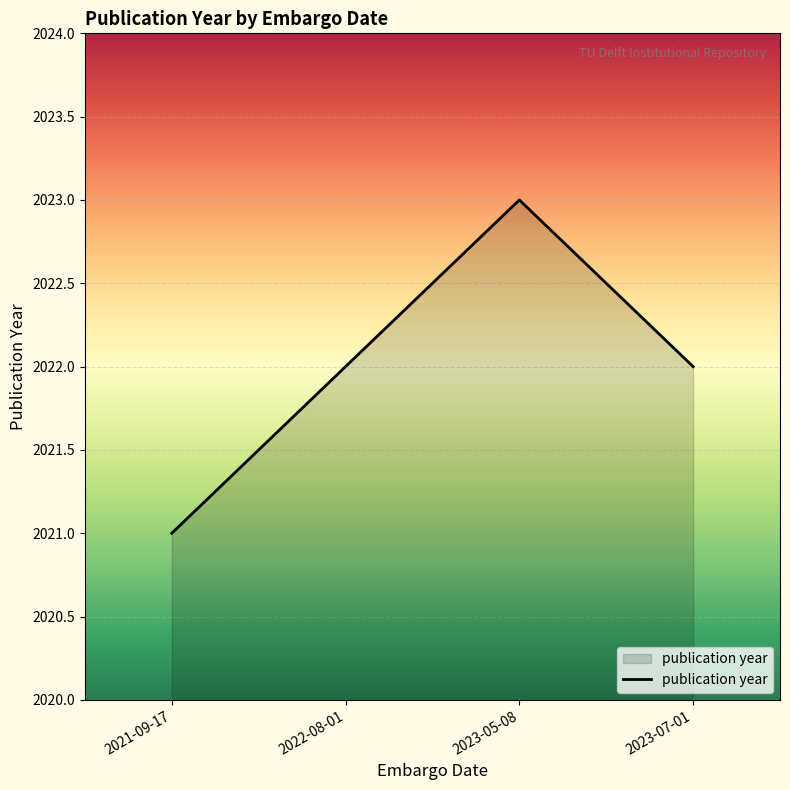

At which category does the chart reach its peak across all series?

2023-05-08